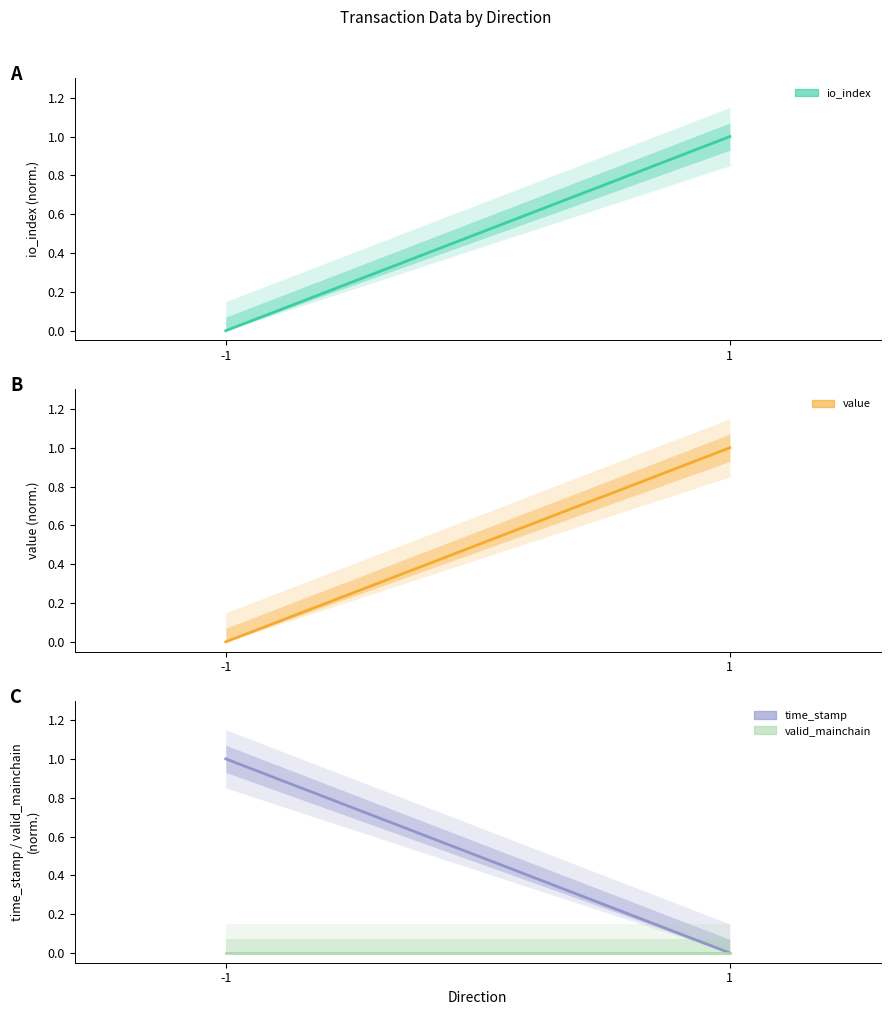

True or false: io_index has a value of 1 at 1.

True